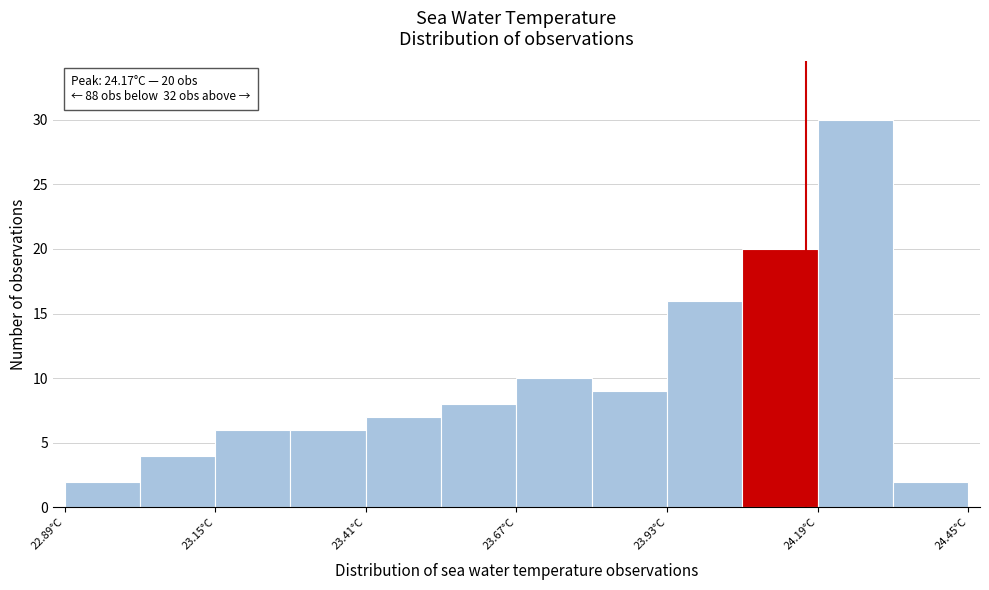

Read against the x-axis, roughly where is the centre of the tallest bar?

24.25